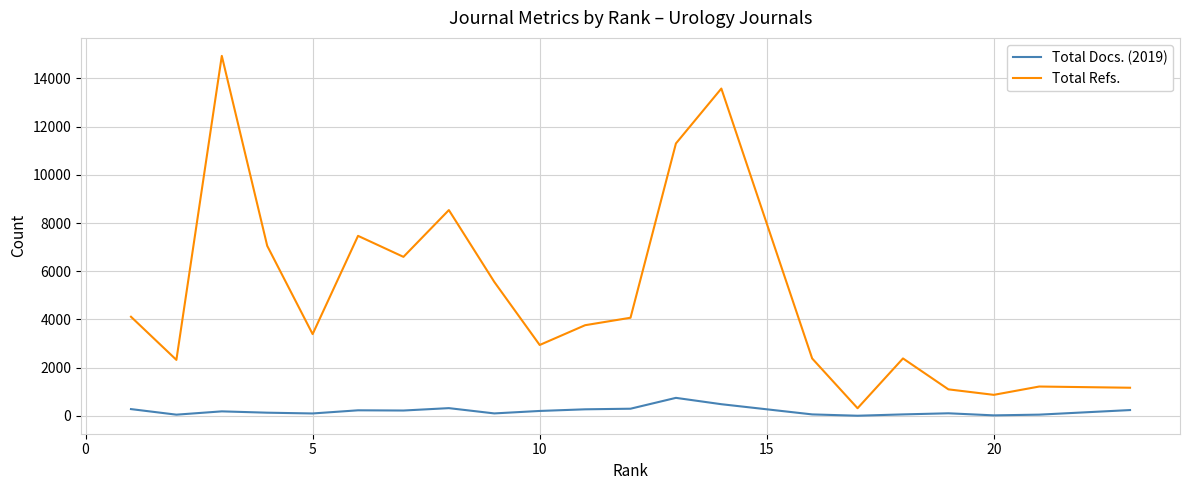

Which series has the largest total across all categories?

Total Refs.